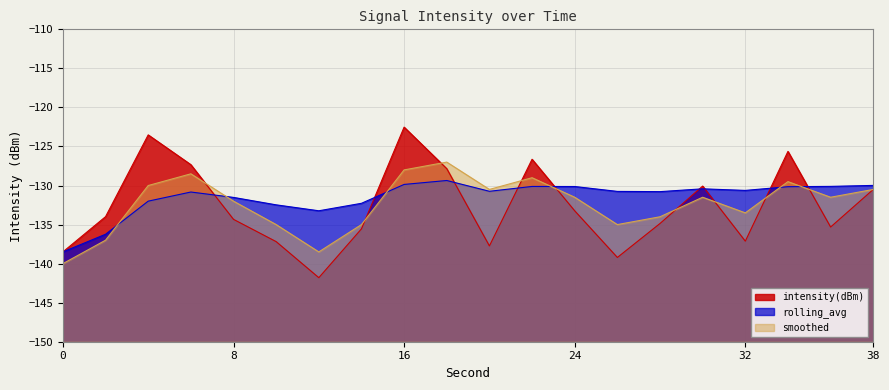

What is the spread (max minus min) of values at 20?

7.2